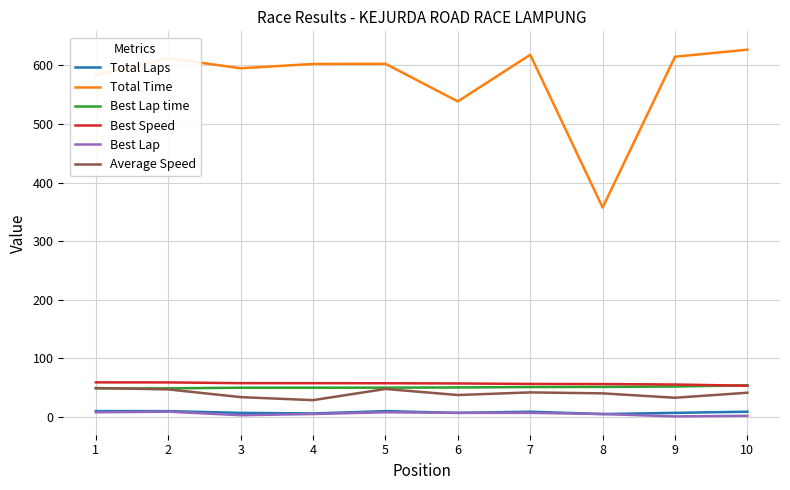

Does the chart display data point markers on the line(s)?

No